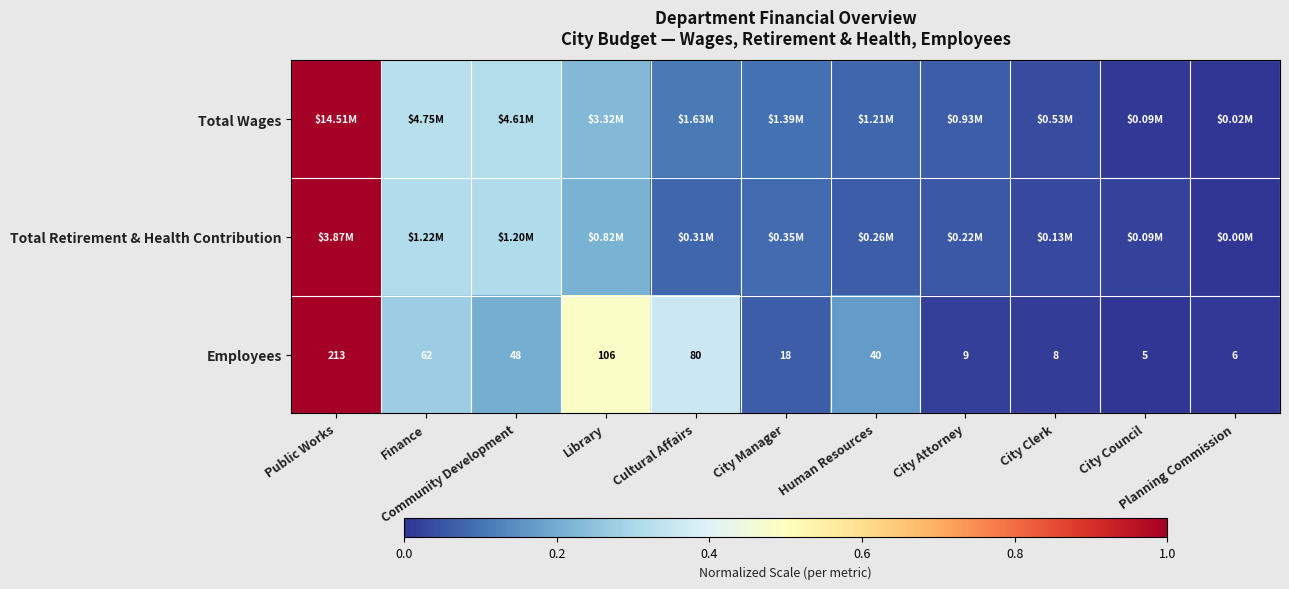

What is the average value of the Total Retirement & Health Contribution series?

0.2